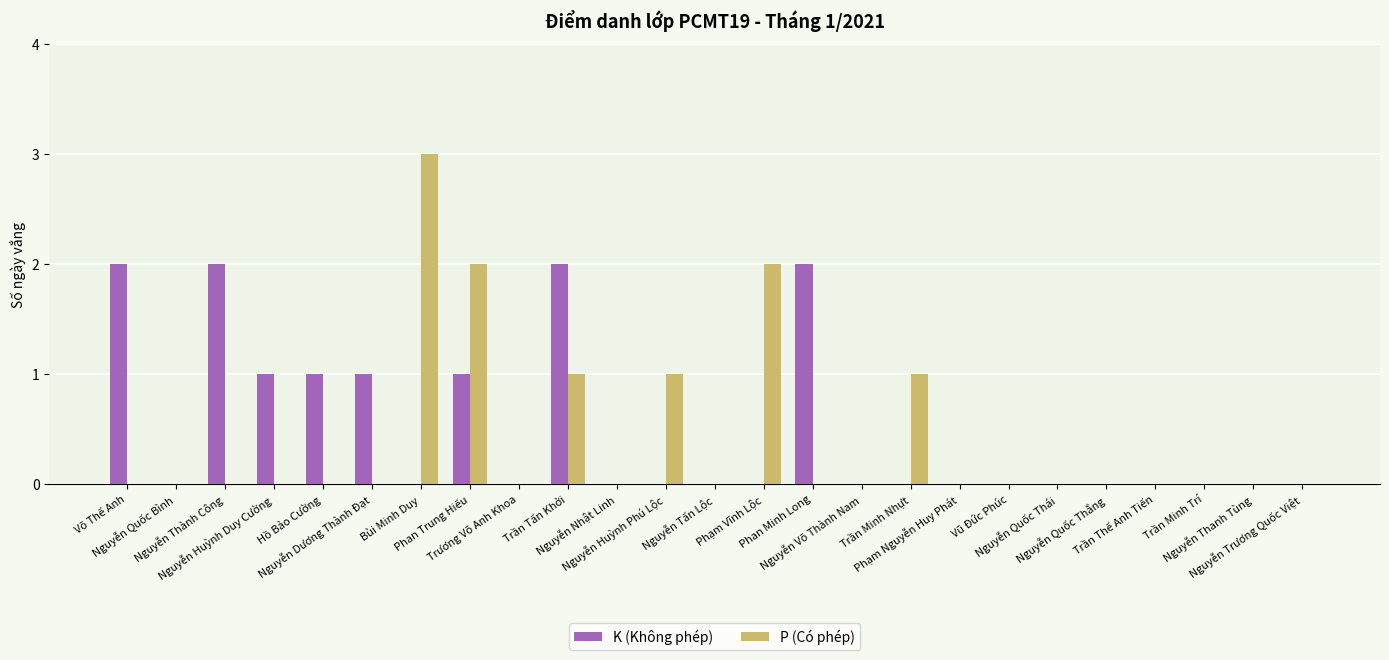

What is the greatest value displayed?

3